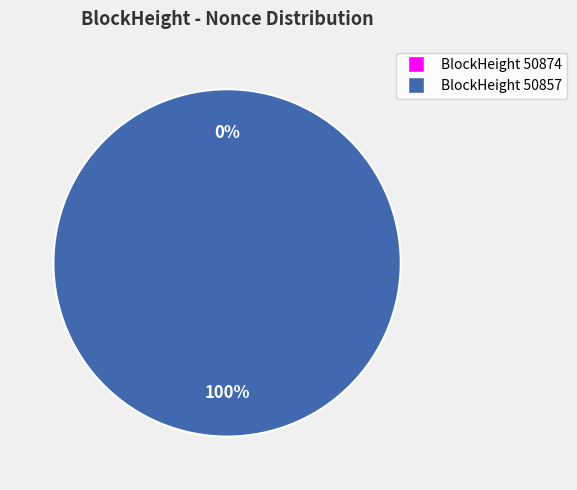

Combined, what portion of the pie is 50857 and 50874?

100.0%